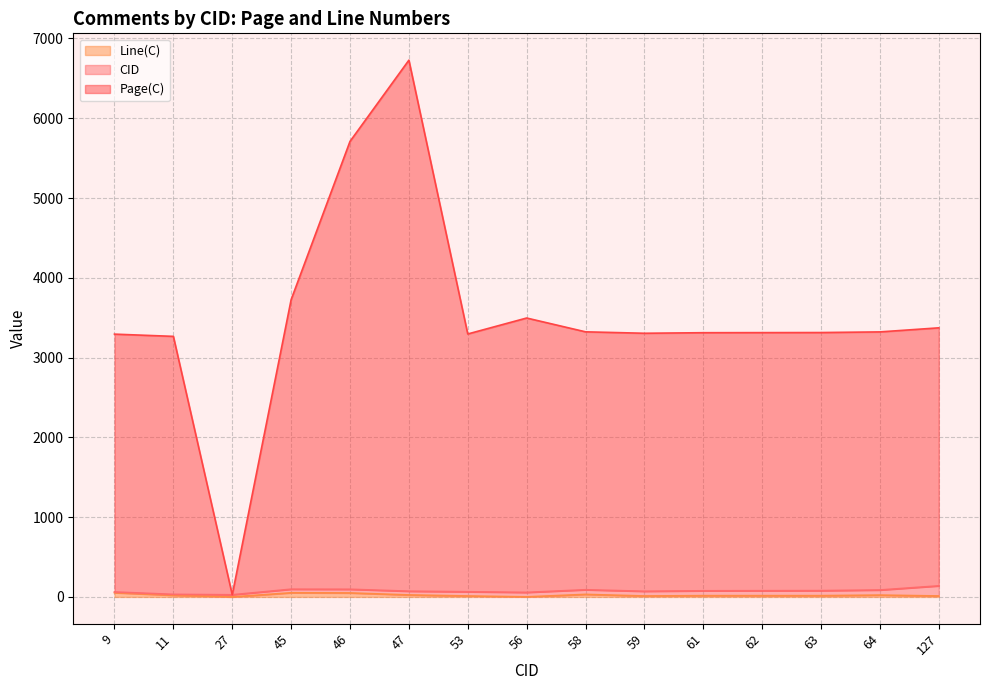

How many data points does each series have?

15